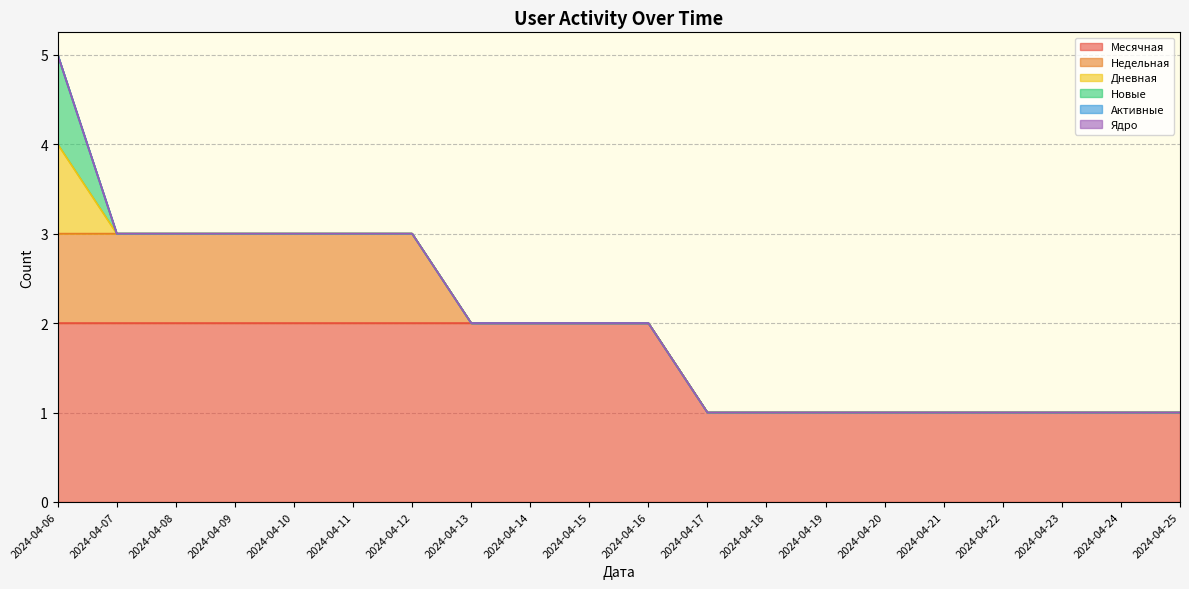

True or false: Дневная and Активные cross at least once.

False